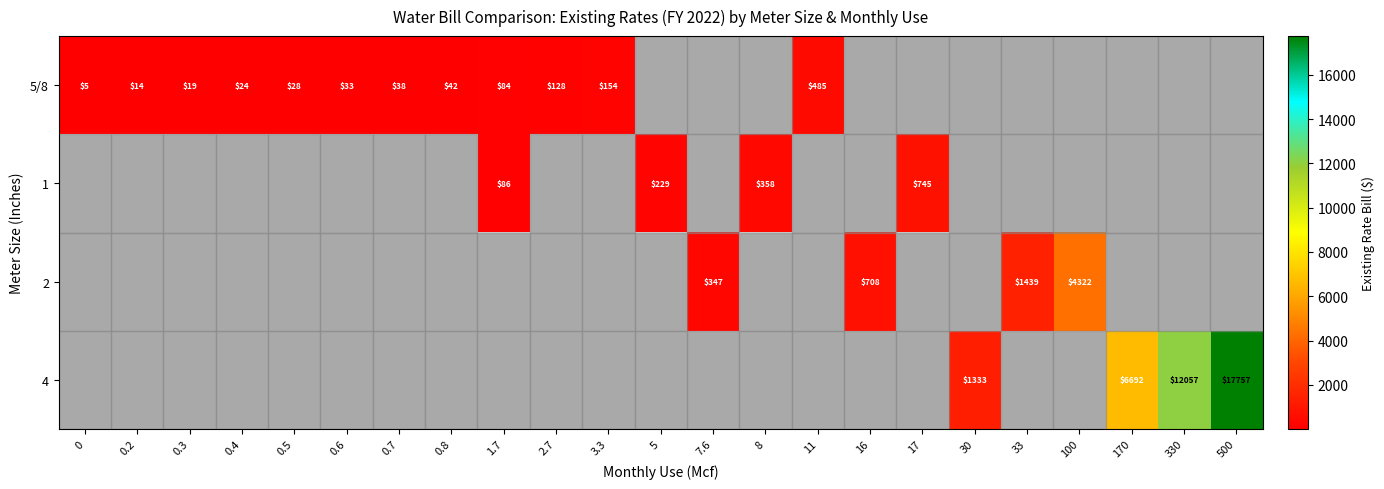

Between 0 and 7.6, which is larger?

7.6